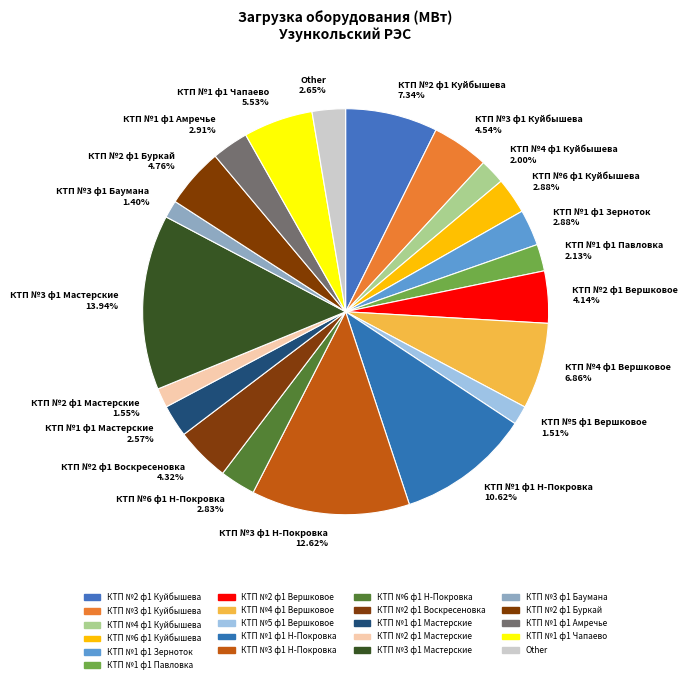

Count the number of slices in the pie.

21